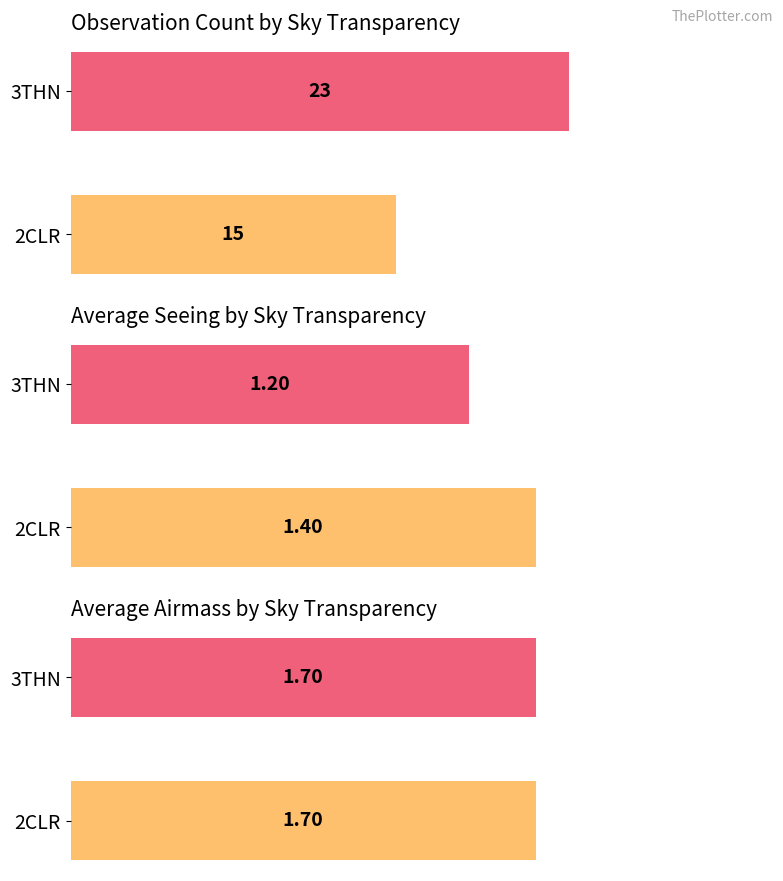

The avg_airmass series shows 1.7 at avg_airmass. True or false?

True